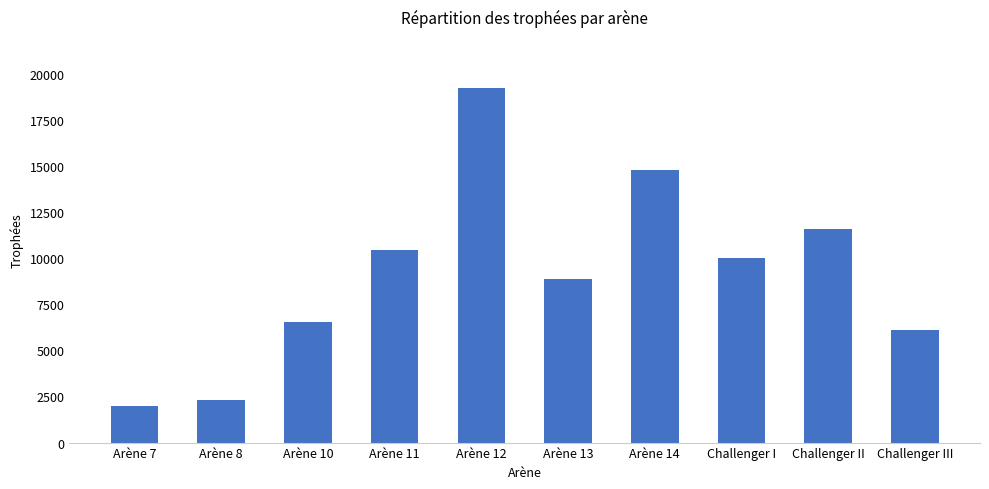

Where is the data nearest to the value 10629?

Arène 11